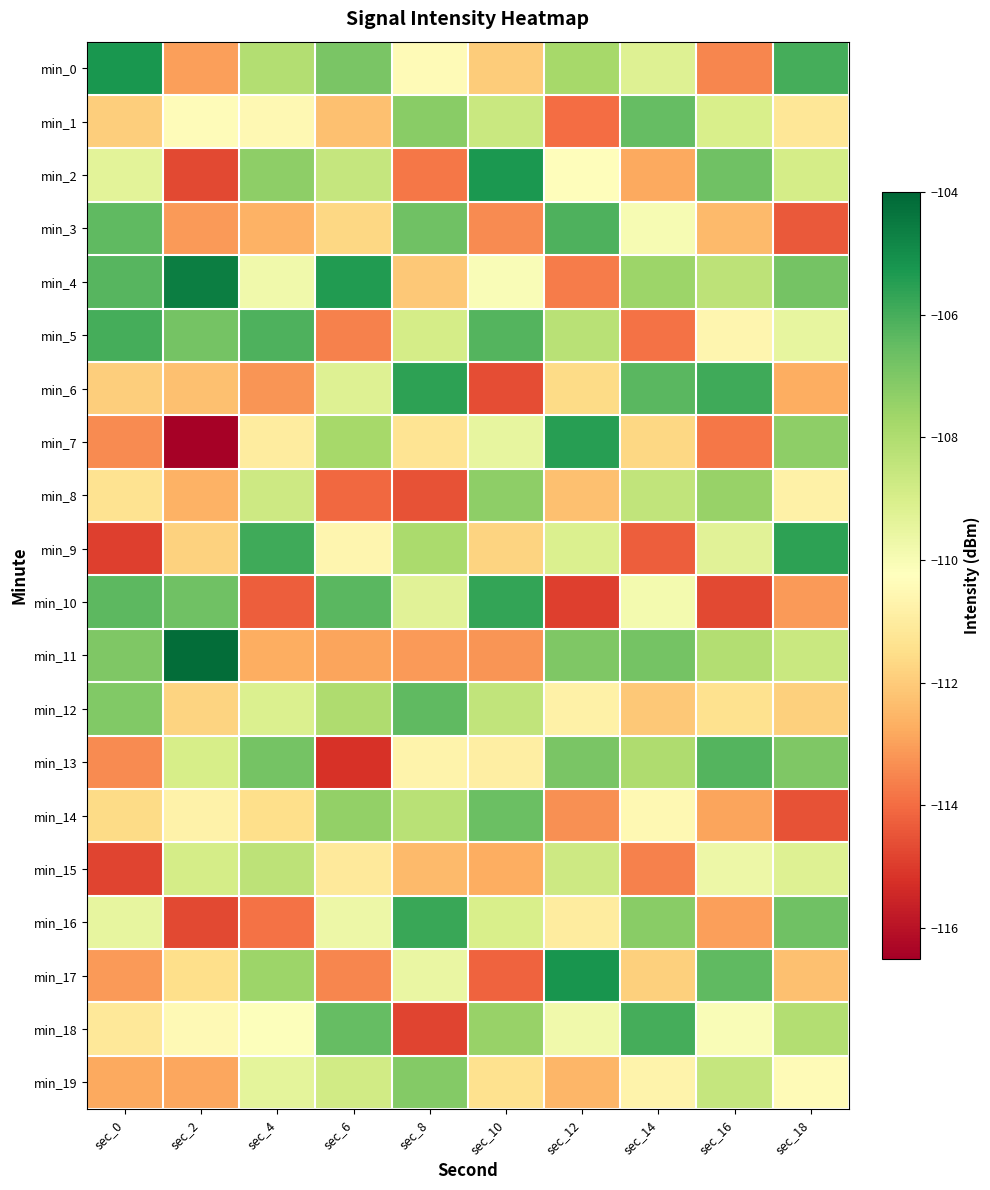

List the series in order of their peak value, highest first.

min_11, min_4, min_17, min_0, min_2, min_7, min_6, min_9, min_10, min_16, min_5, min_18, min_3, min_13, min_12, min_1, min_14, min_19, min_8, min_15